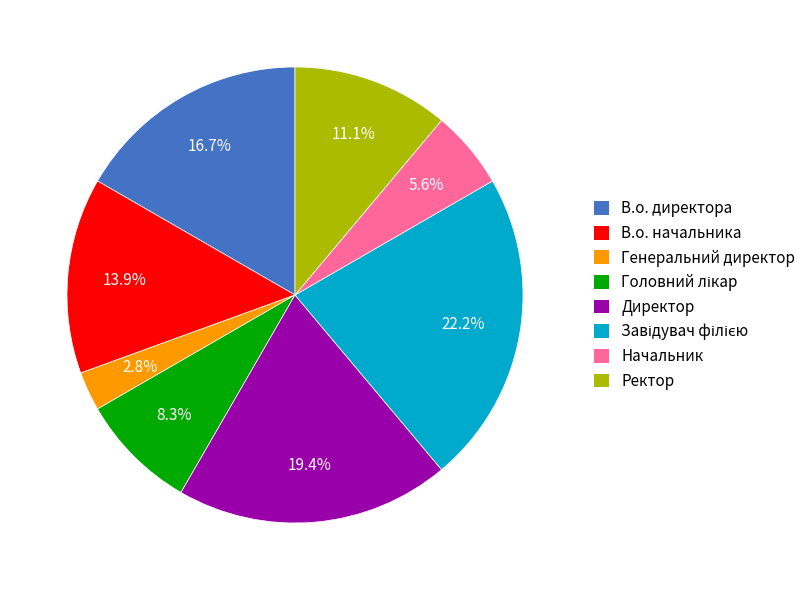

Count the number of slices in the pie.

8